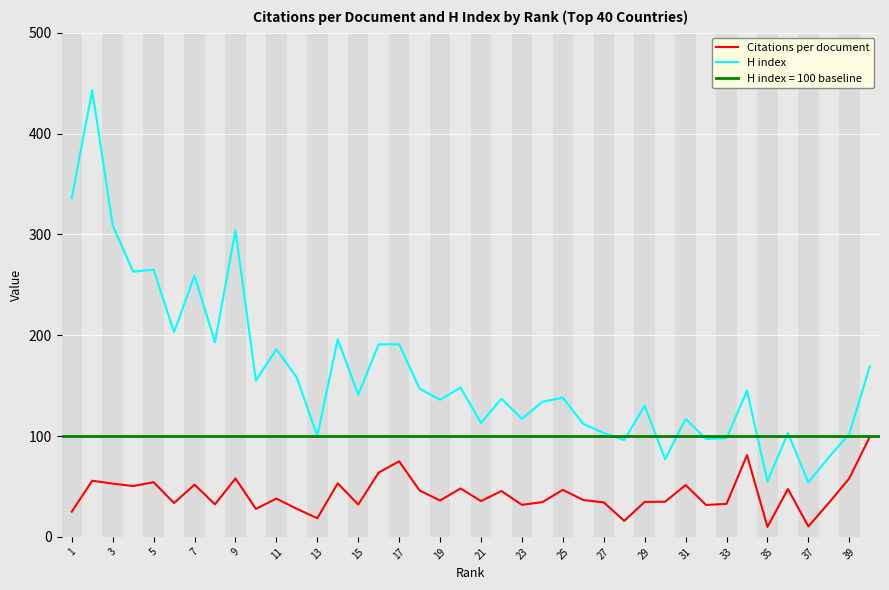

True or false: Citations per document and H index cross at least once.

False